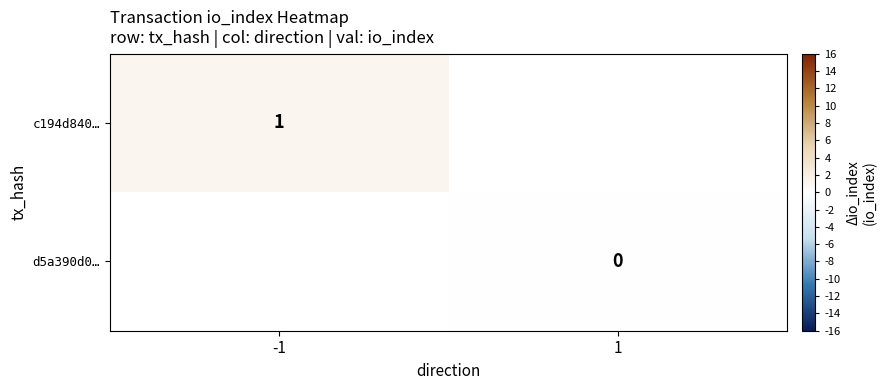

The c194d840… series shows 1 at -1. True or false?

True